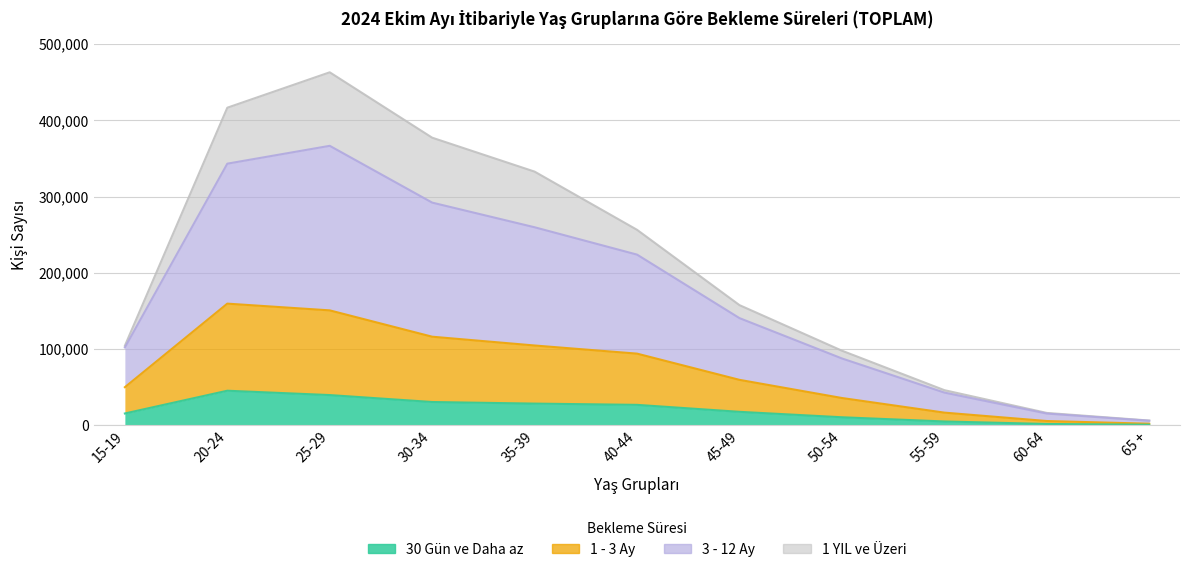

How many interior local peaks does the 3 - 12 Ay series have?

1